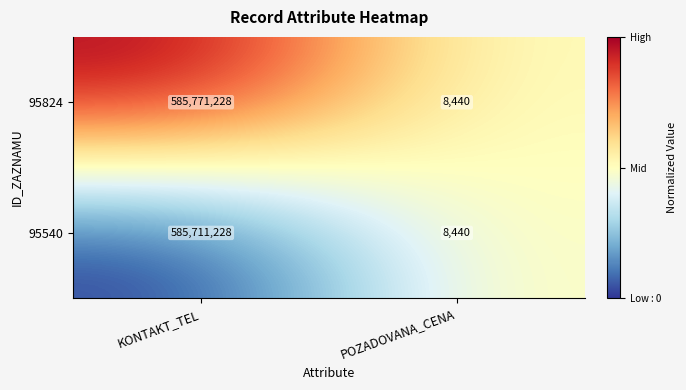

What is the difference between the 95824 values at POZADOVANA_CENA and KONTAKT_TEL?

585762788